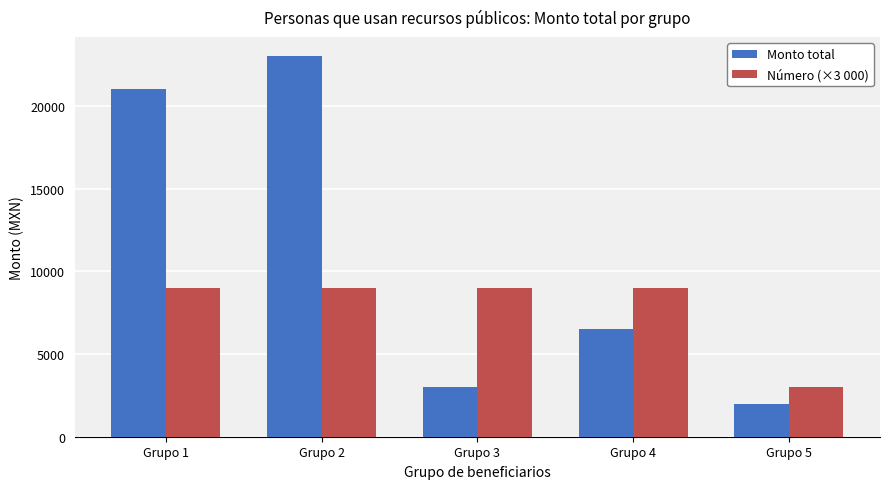

True or false: Monto total has a value of 33093 at Grupo 2.

False